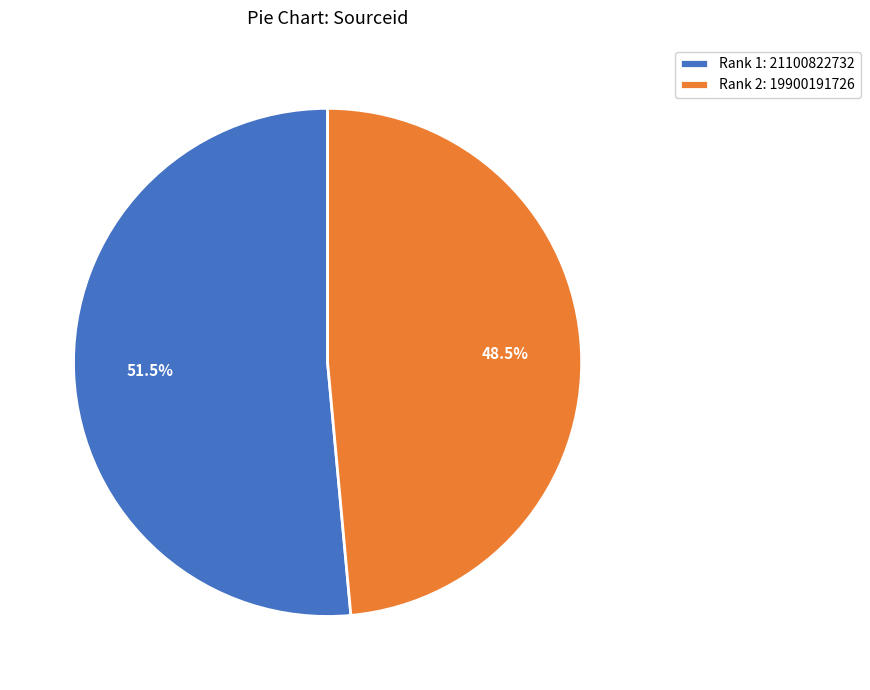

Between Rank 2: 19900191726 and Rank 1: 21100822732, which is larger?

Rank 1: 21100822732